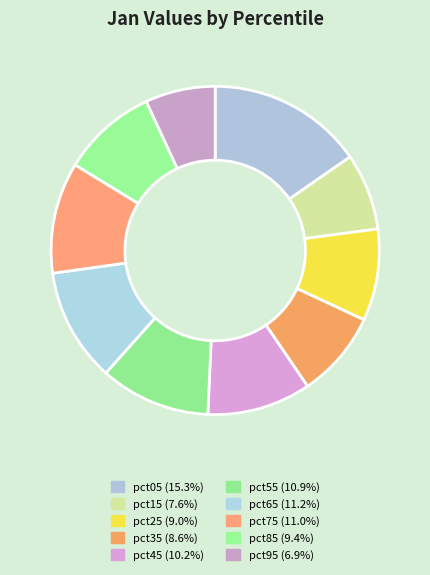

Rank the categories by value from lowest to highest.

pct95, pct15, pct35, pct25, pct85, pct45, pct55, pct75, pct65, pct05